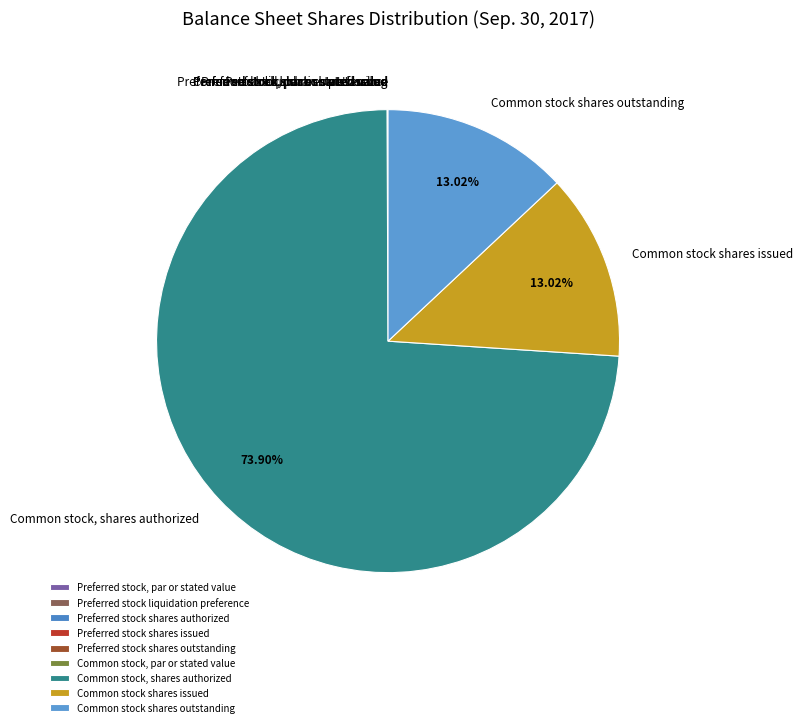

Which category has the biggest portion of the pie?

Common stock, shares authorized